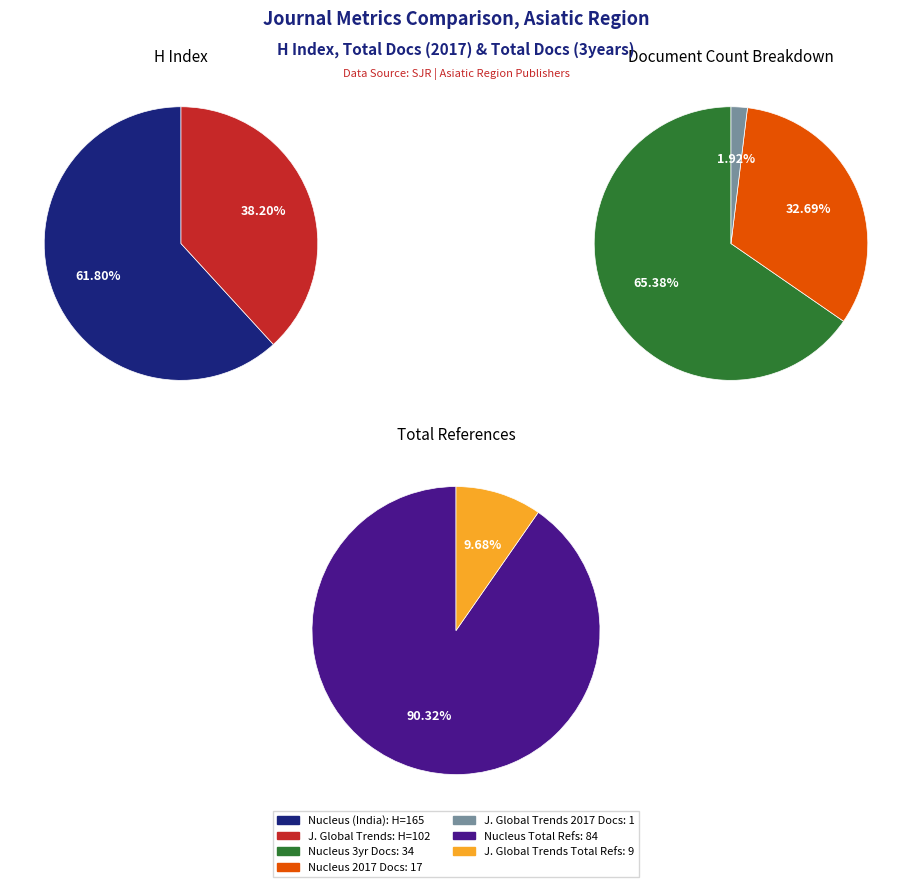

Which category has the biggest portion of the pie?

Nucleus (India)